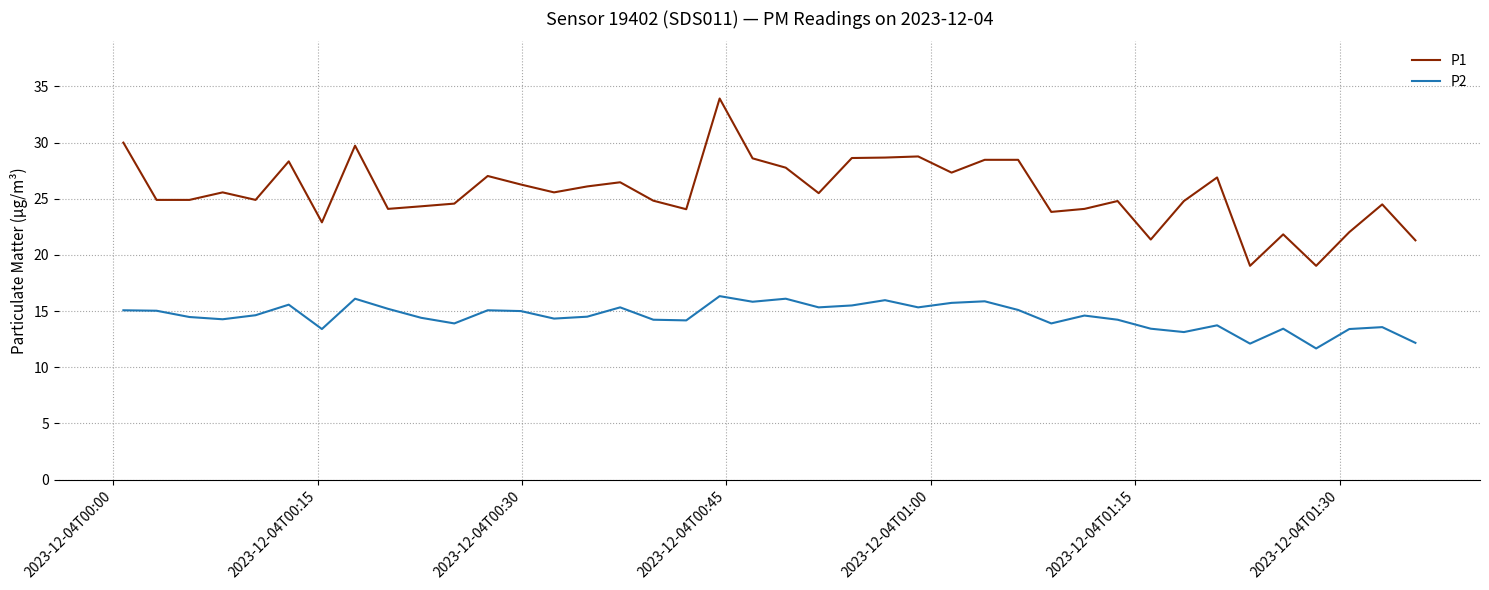

What is the maximum value shown in the chart?

33.9